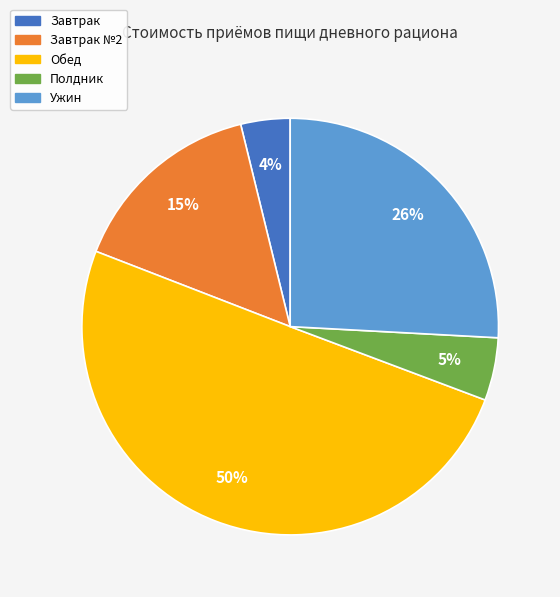

To the nearest percent, what is the difference between the largest and smallest slice percentages?

46%